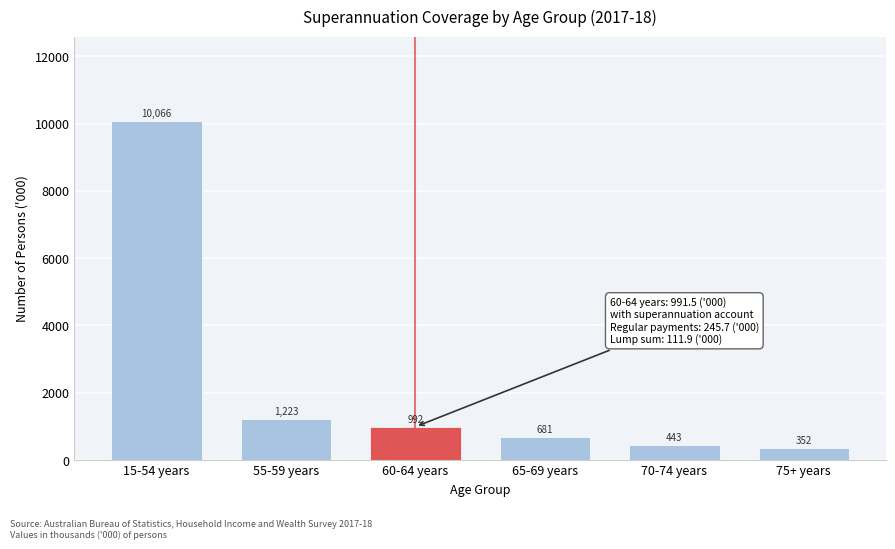

The chart shows a value of 991.5 at 60-64 years. True or false?

True